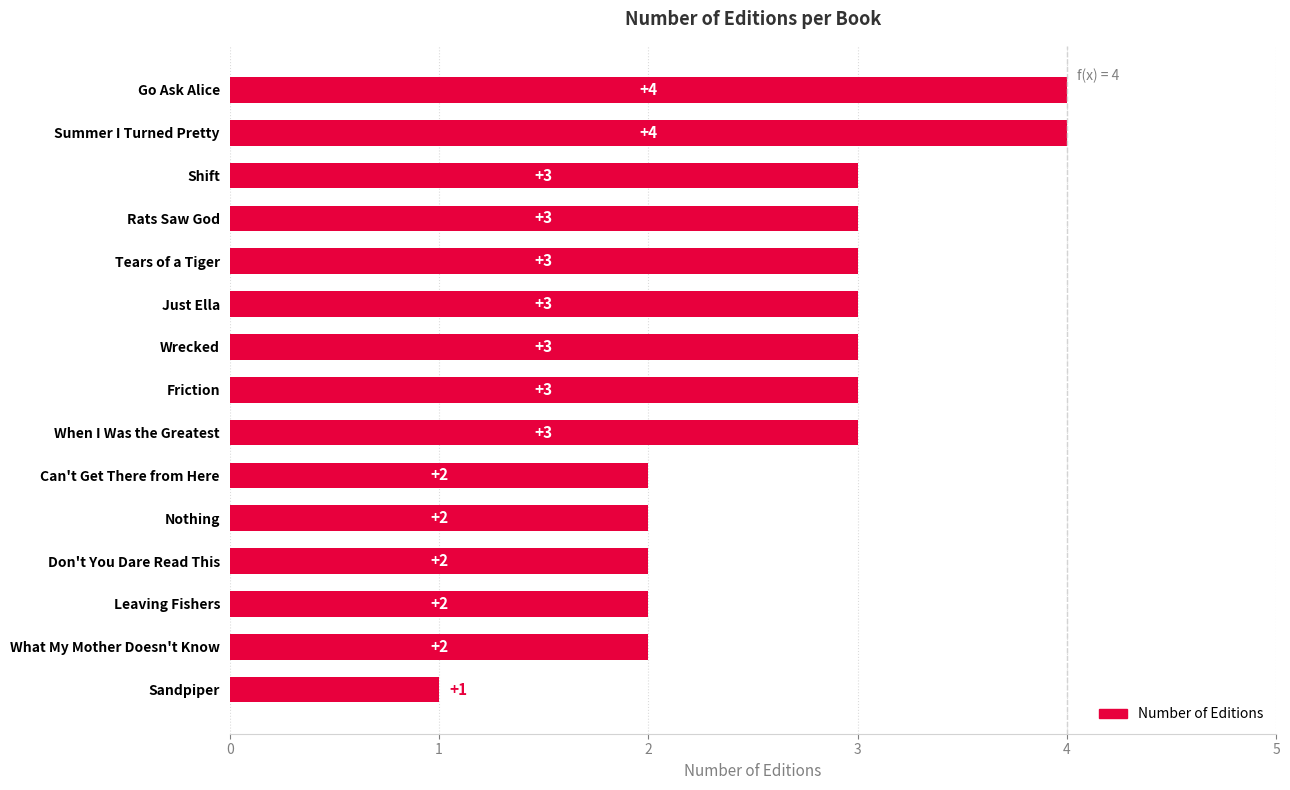

What is the ratio of the value at Tears of a Tiger to the value at Leaving Fishers?

1.5